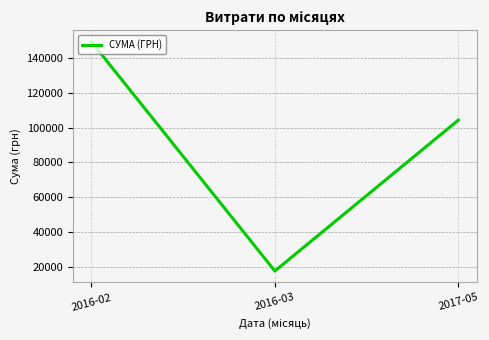

The value at 2016-03 is 17480.5. True or false?

True